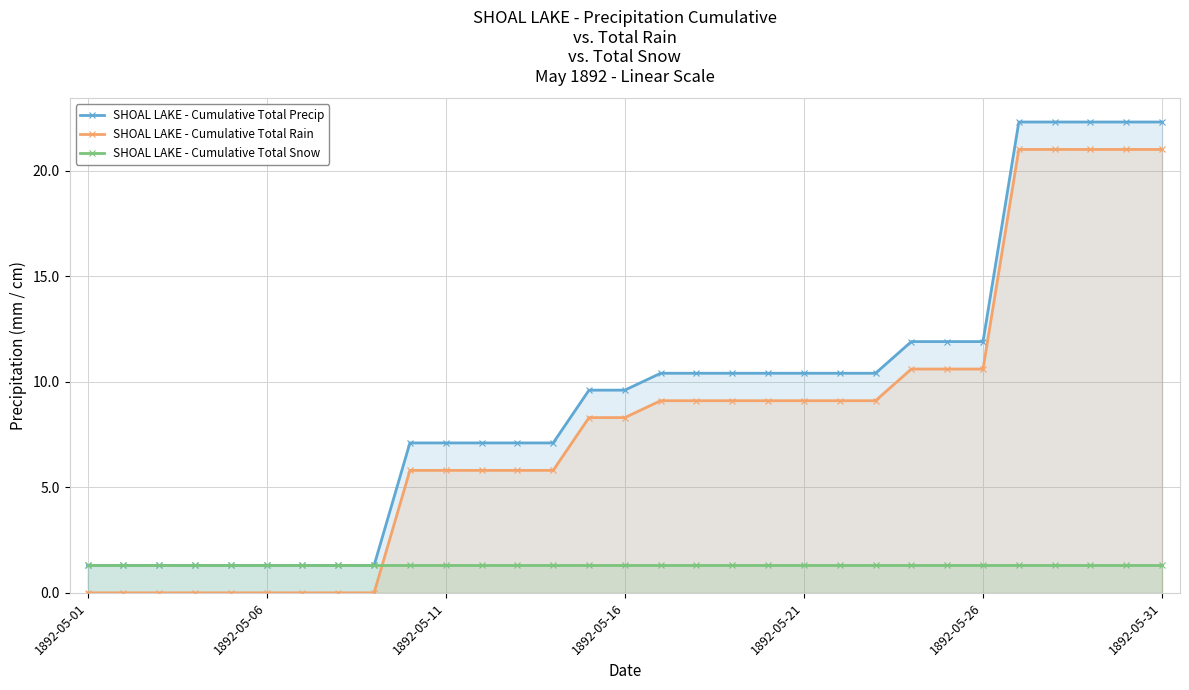

Rank the series by their maximum value, from highest to lowest.

SHOAL LAKE - Cumulative Total Precip, SHOAL LAKE - Cumulative Total Rain, SHOAL LAKE - Cumulative Total Snow